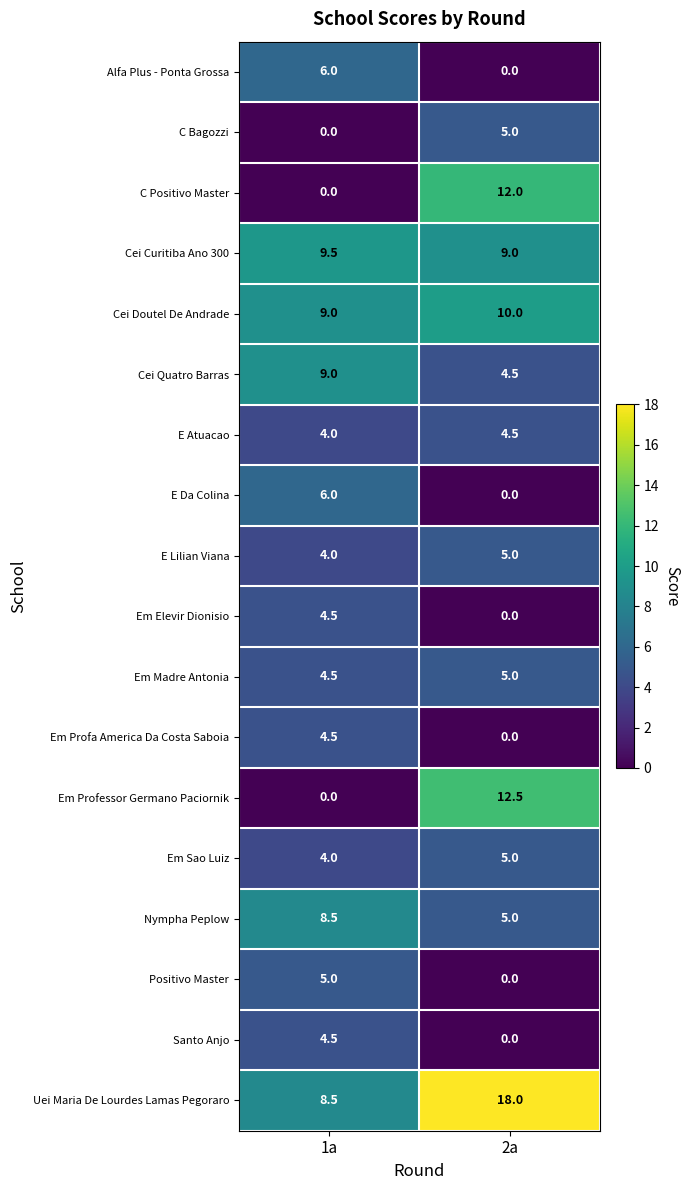

What is the difference between the maximum and minimum values in the C Positivo Master series?

12.0